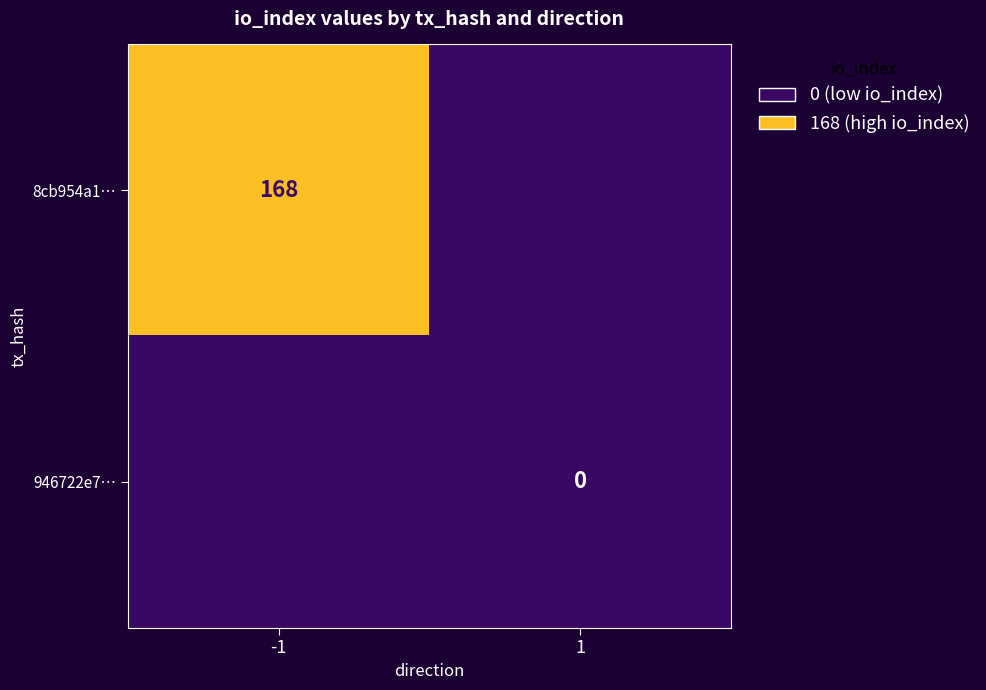

At how many categories does at least one series exceed 110?

1